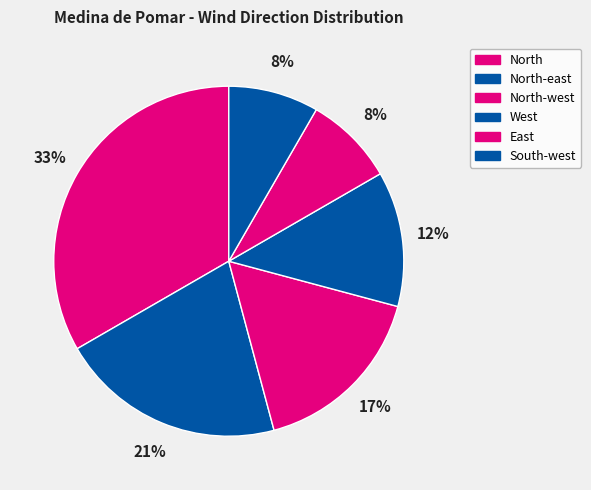

How many slices are in this pie chart?

6